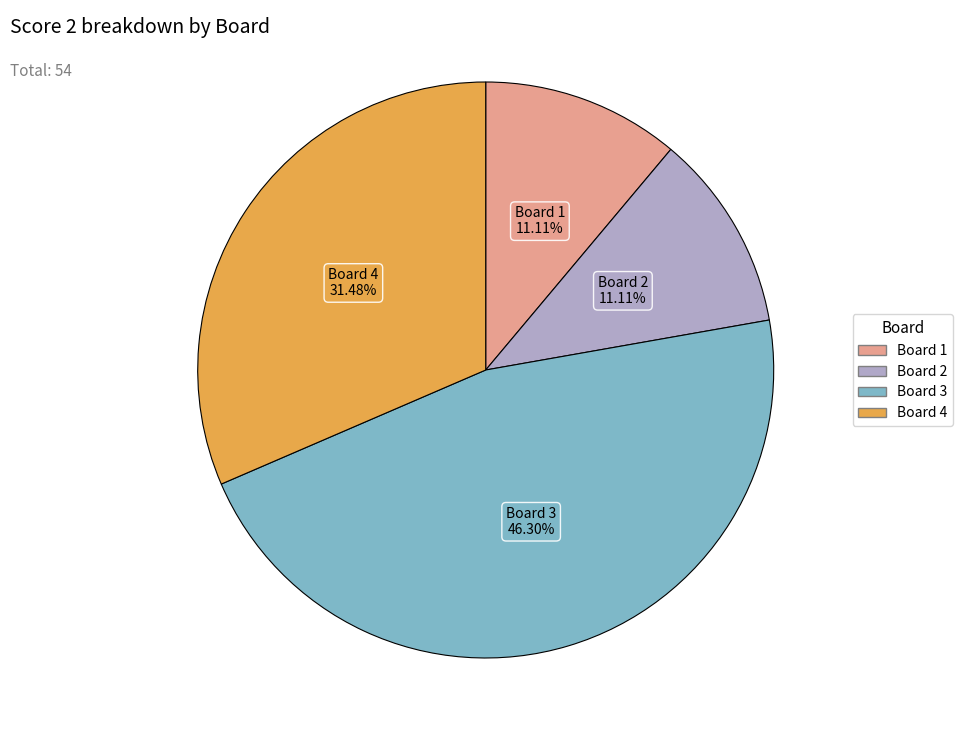

To the nearest percent, what is the difference between the largest and smallest slice percentages?

35%